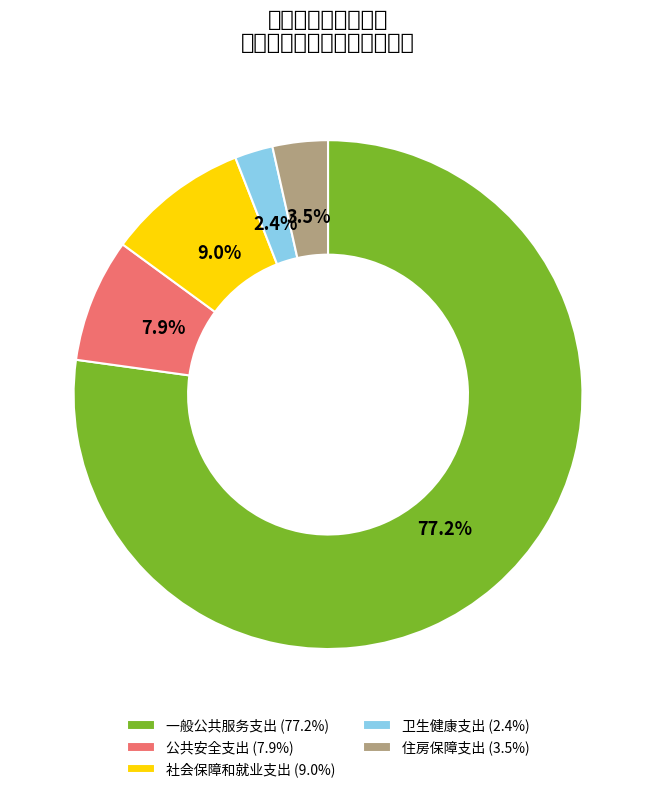

To the nearest percent, what is the average slice percentage?

20%